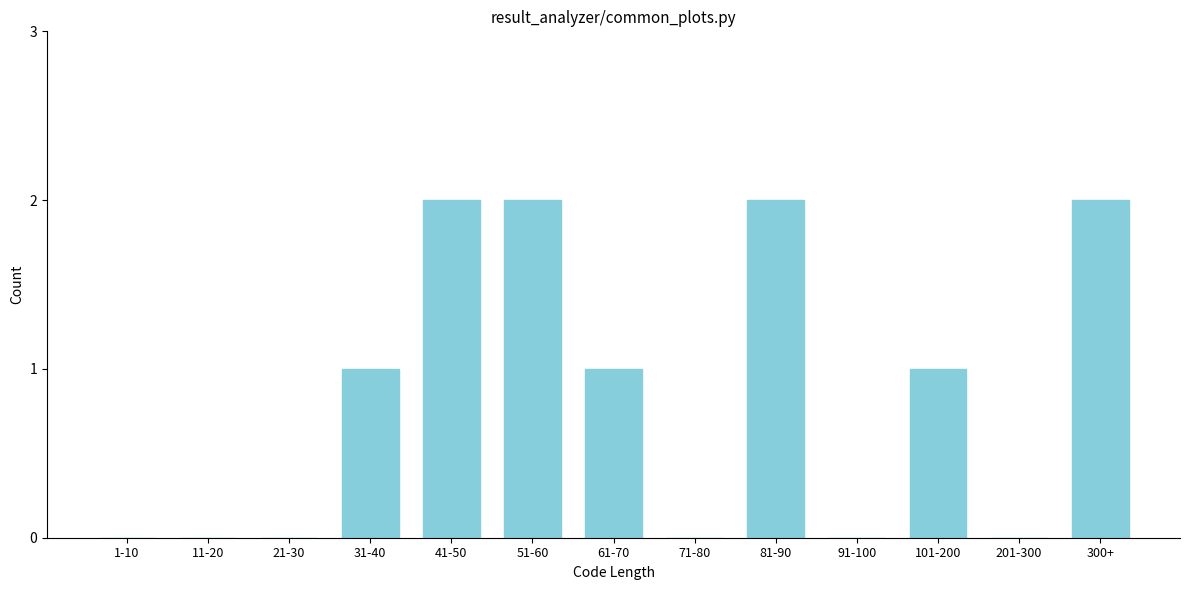

Reading right to left, transcribe all the data shown in this chart.

300+=2	201-300=0	101-200=1	91-100=0	81-90=2	71-80=0	61-70=1	51-60=2	41-50=2	31-40=1	21-30=0	11-20=0	1-10=0